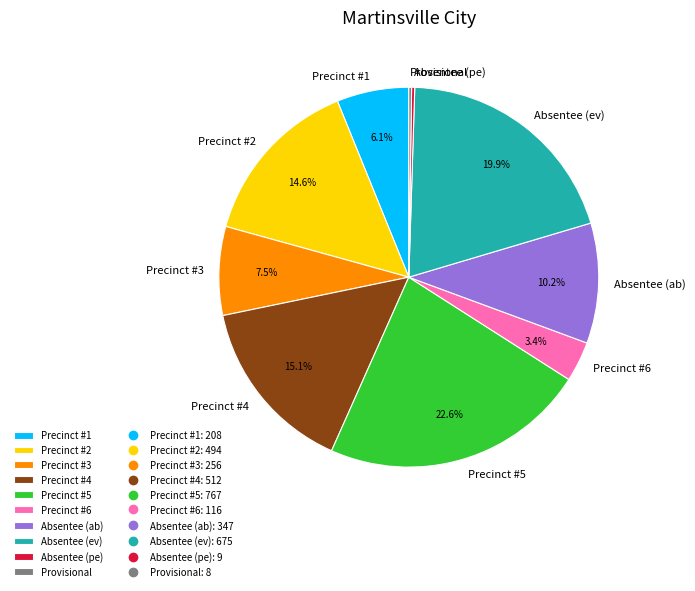

Approximately how many times larger is the value at Precinct #2 compared to Absentee (ev)?

0.7